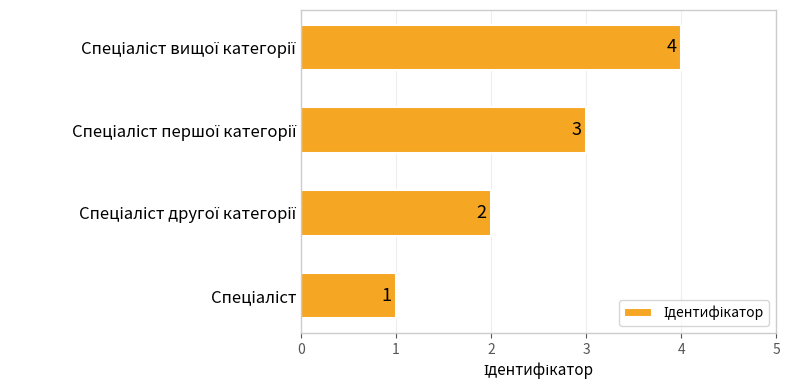

What is the difference between the maximum and minimum values?

3